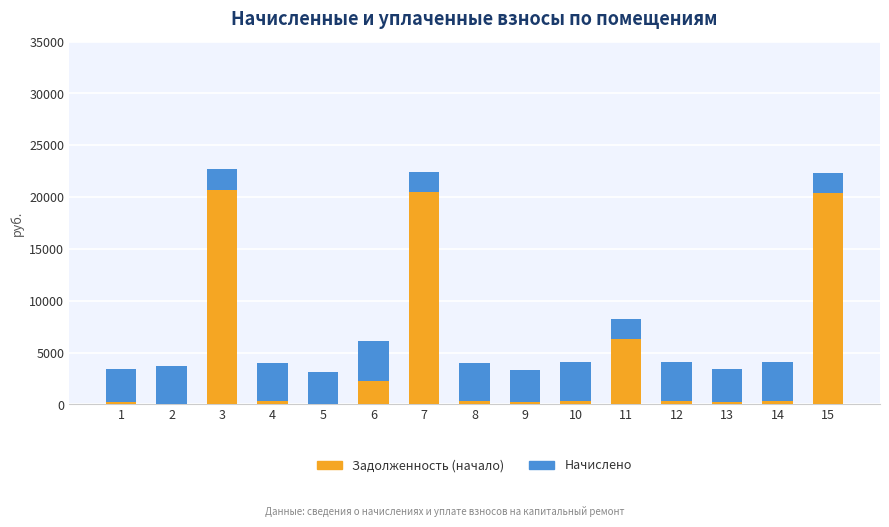

Are the bars horizontal?

No